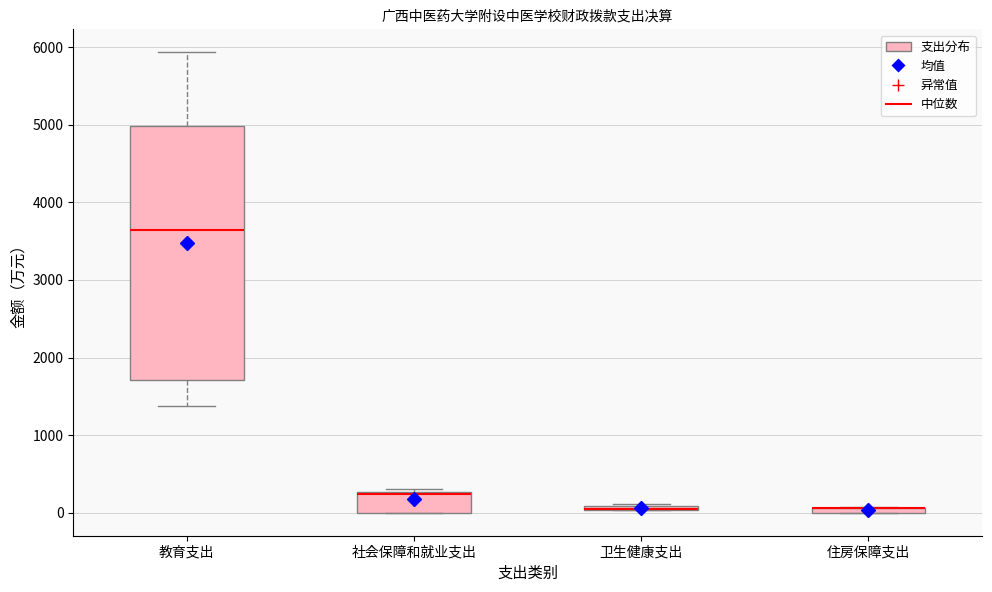

Comparing the boxes themselves (not the whiskers), which one is the tallest?

教育支出